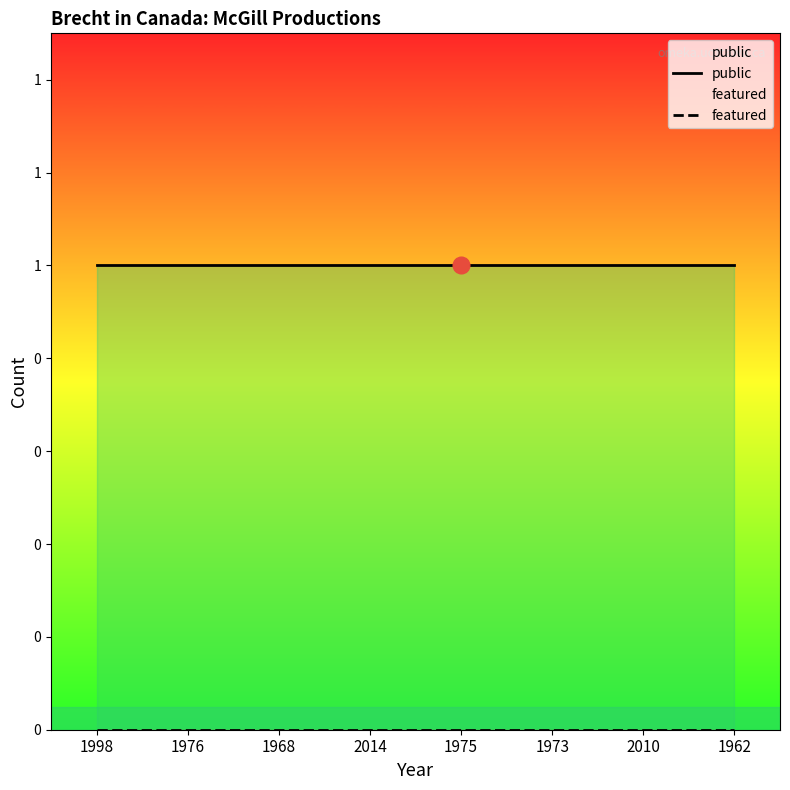

At which label is public closest to 1?

1998